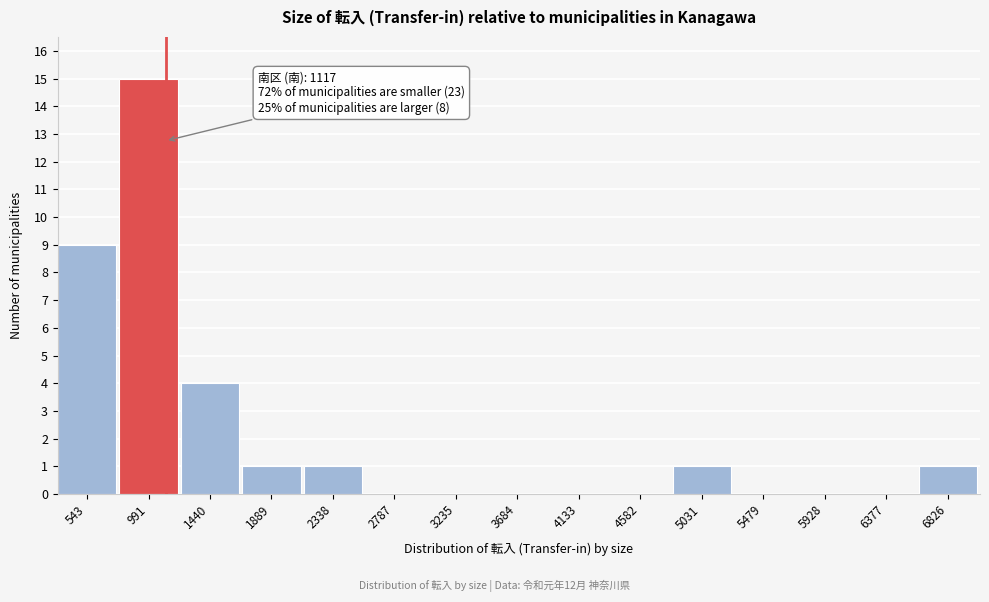

Which range on the x-axis has the tallest bar?

800 to 1250